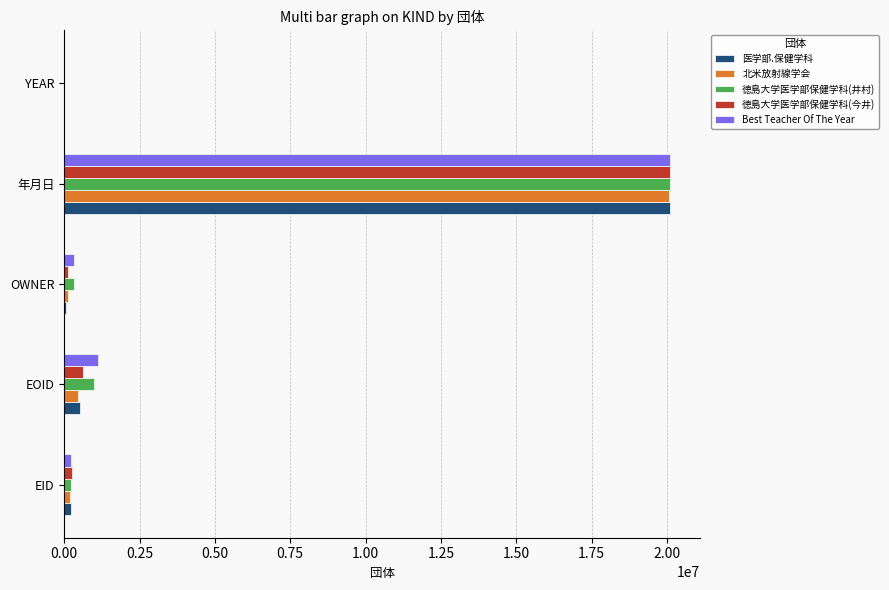

At which category is the sum across all series the highest?

年月日